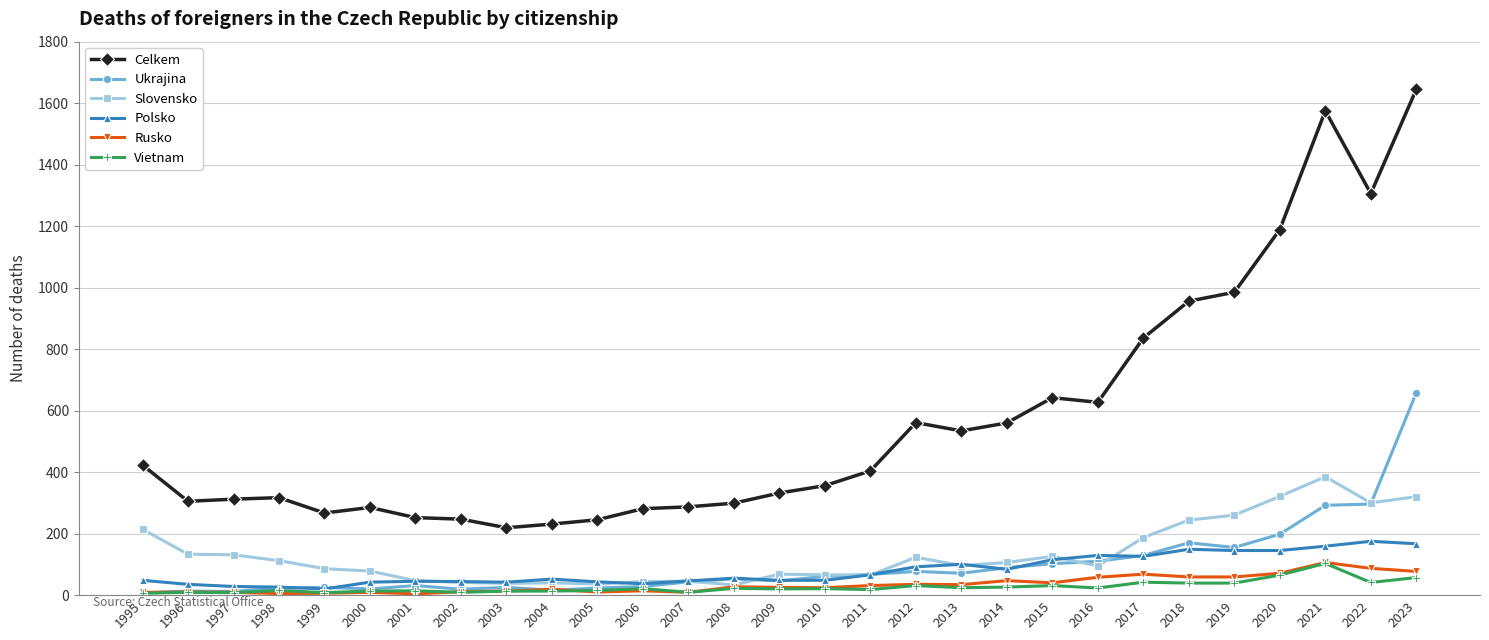

True or false: Slovensko has a value of 321 at 2020.

True